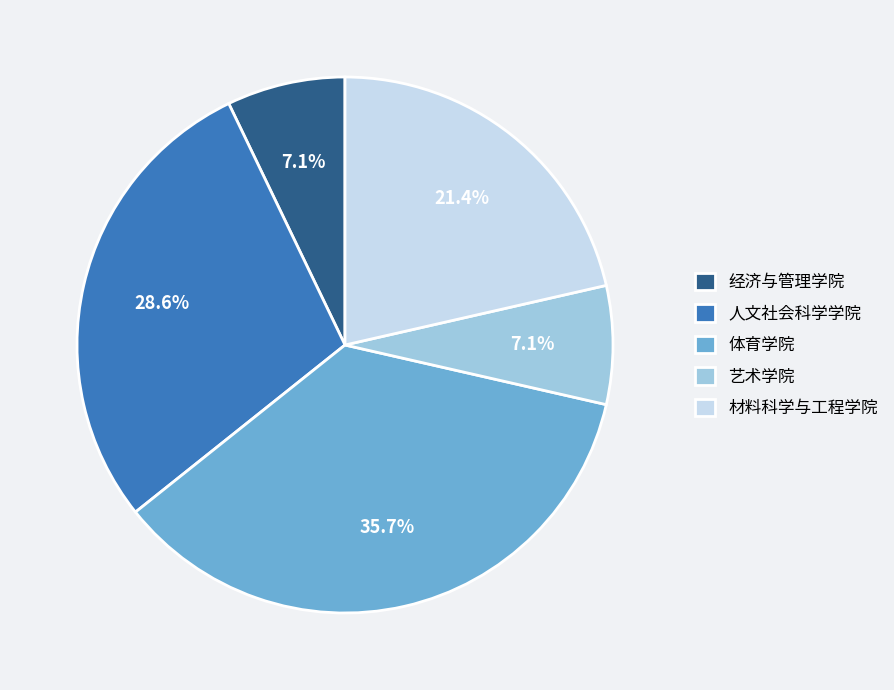

Count the number of slices in the pie.

5